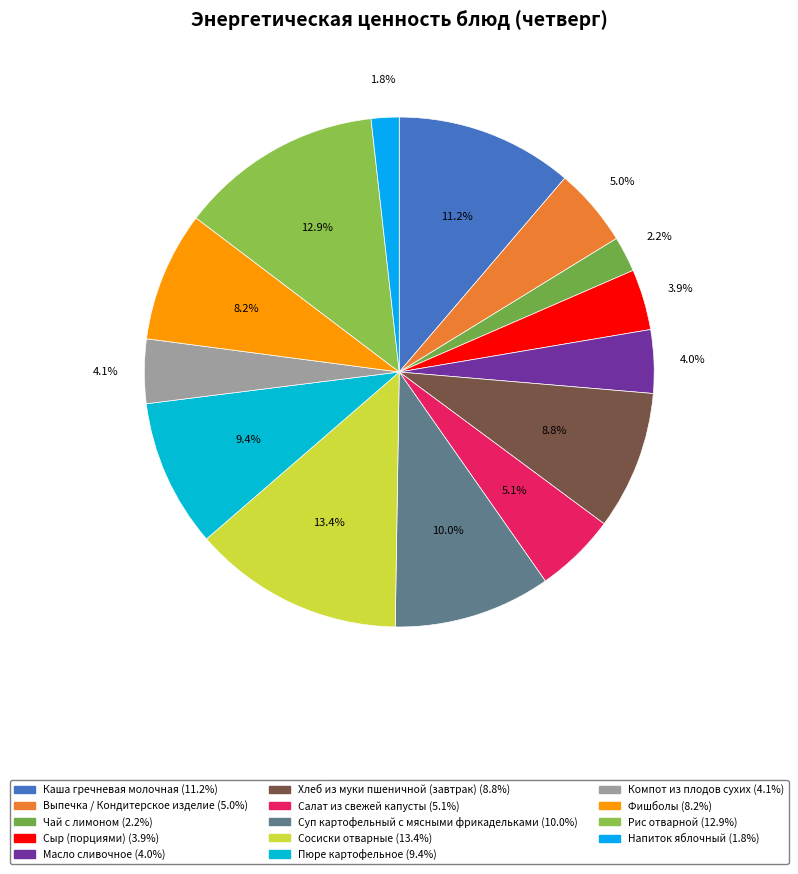

How much of the chart is everything except Пюре картофельное?

90.6%